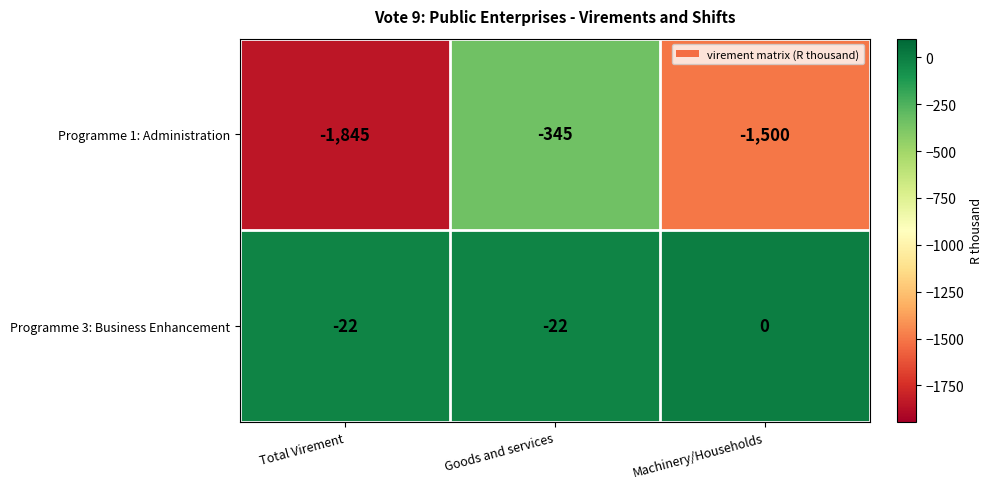

Which series has the widest spread of values?

Programme 1: Administration